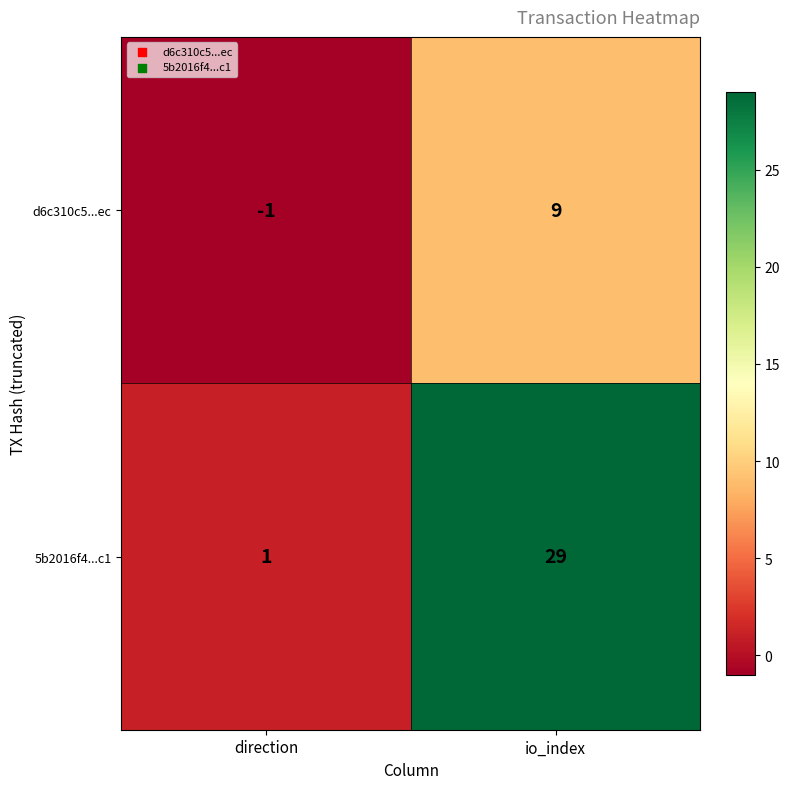

What is the total value across all series at io_index?

38